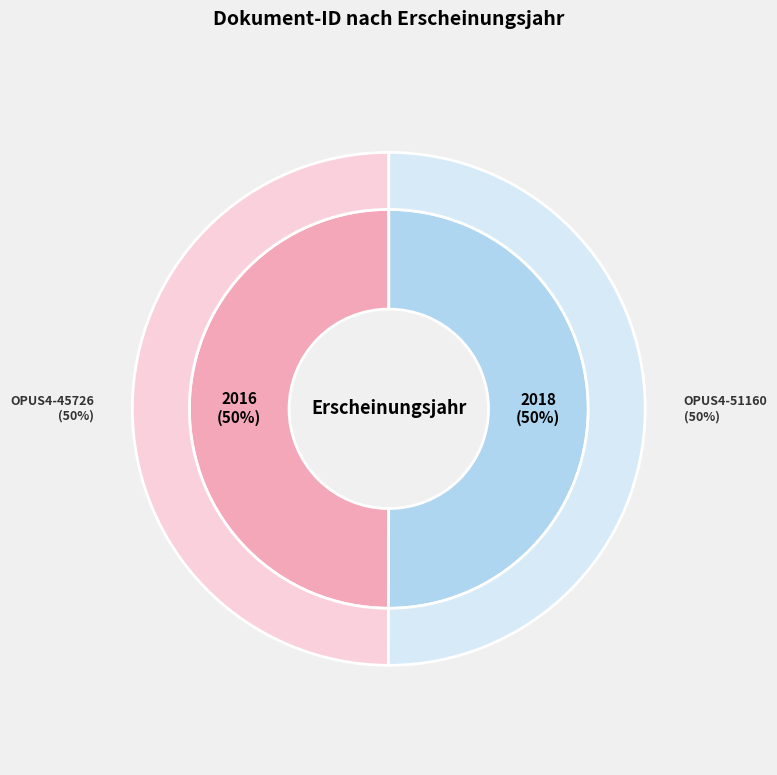

Between OPUS4-51160 and OPUS4-45726, which is larger?

OPUS4-51160